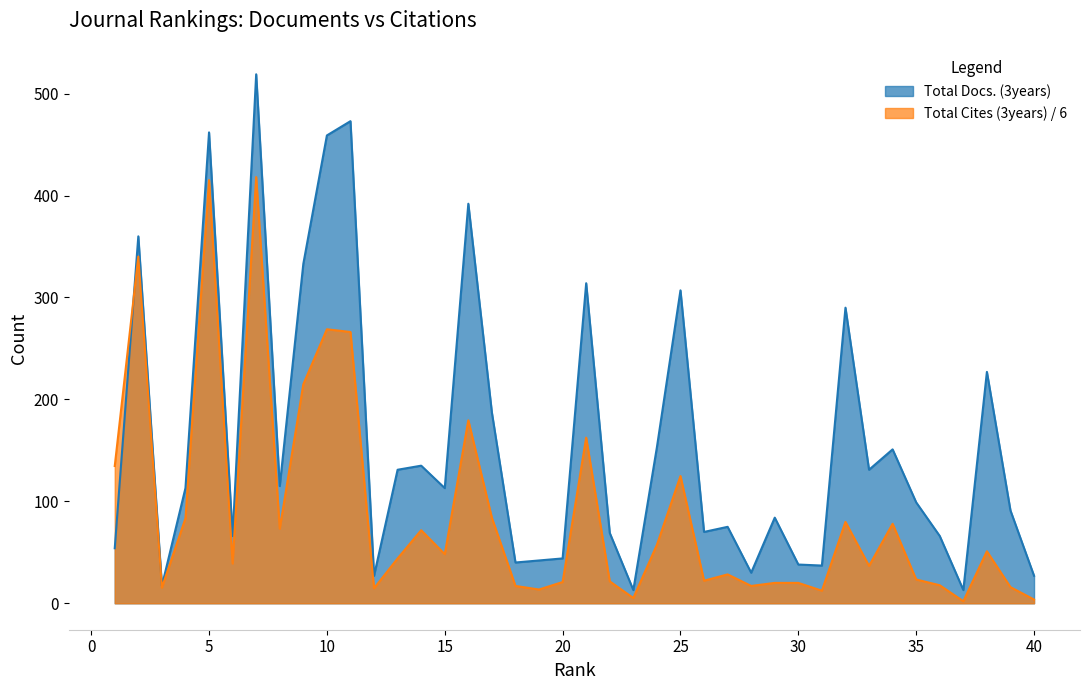

Is it true that Total Docs. (3years) equals 307.0 at 25?

True